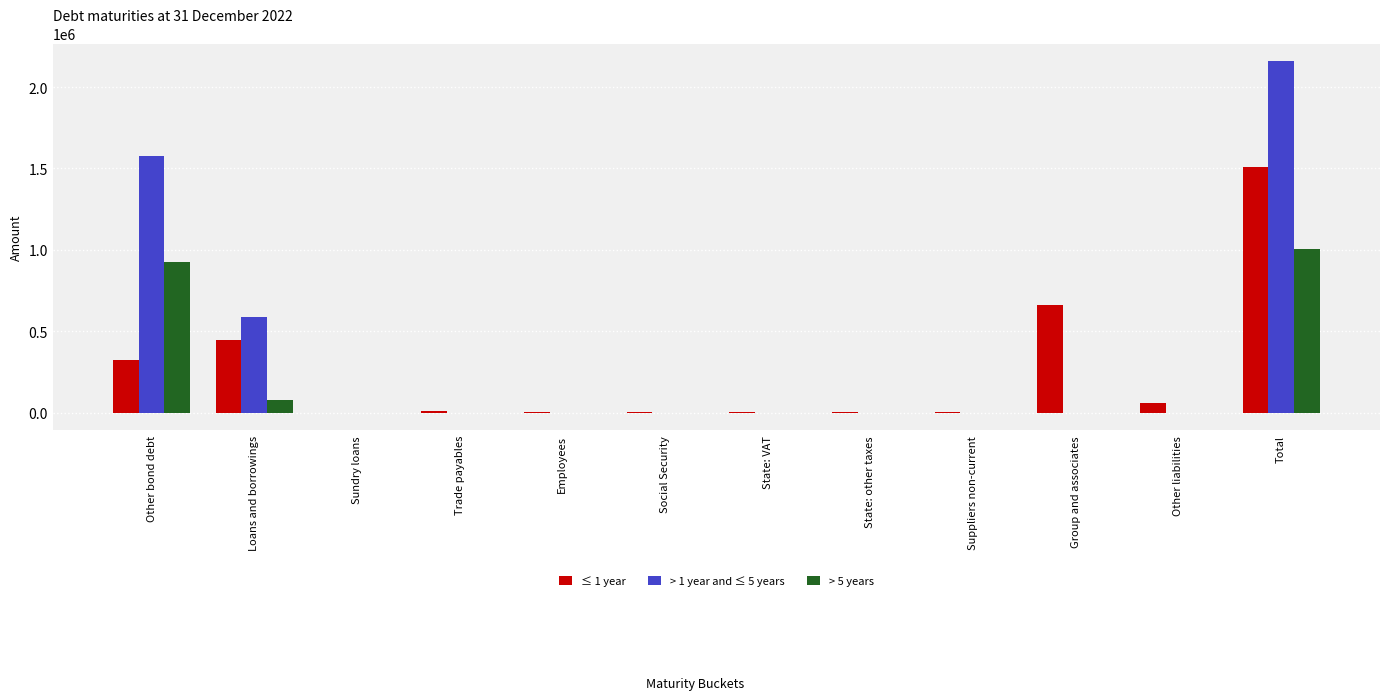

How many > 1 year and ≤ 5 years values are between 0 and 585404?

10